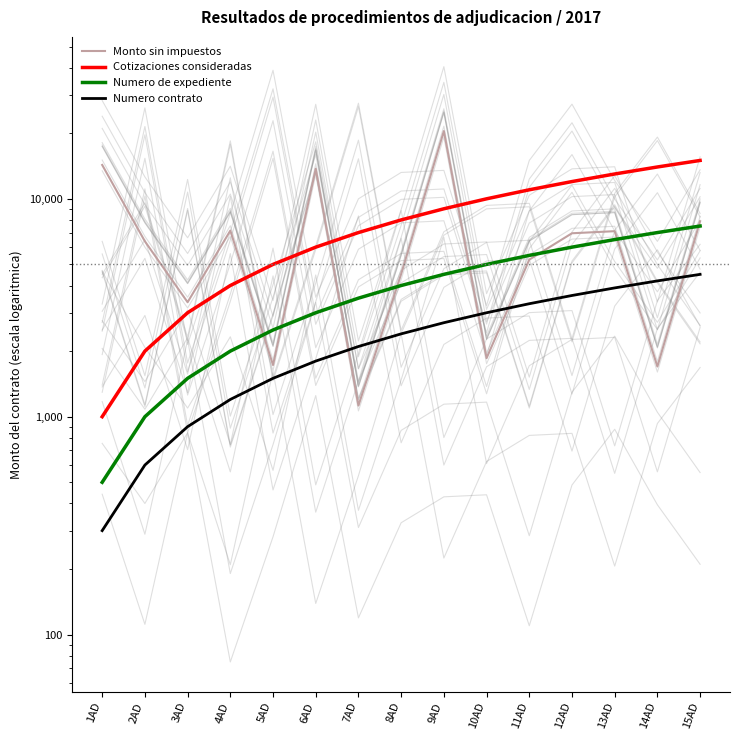

Which label corresponds to the largest value in the chart?

9AD